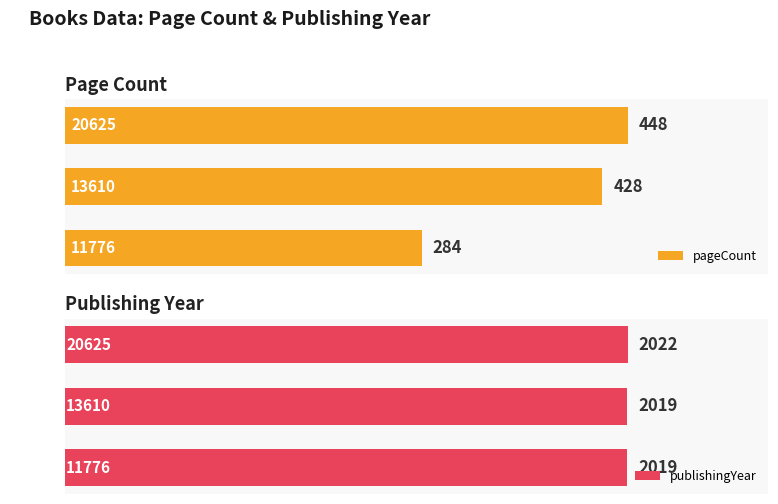

What is the difference between the maximum and minimum values in the pageCount series?

164